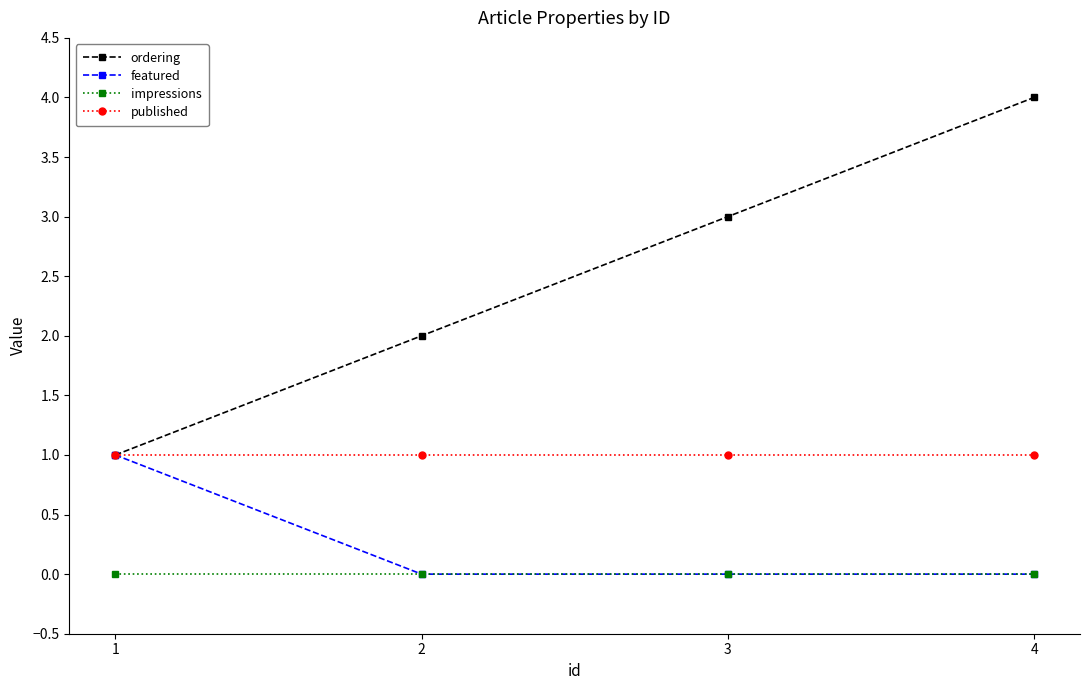

True or false: featured has more than 2 points higher than both neighbors.

False